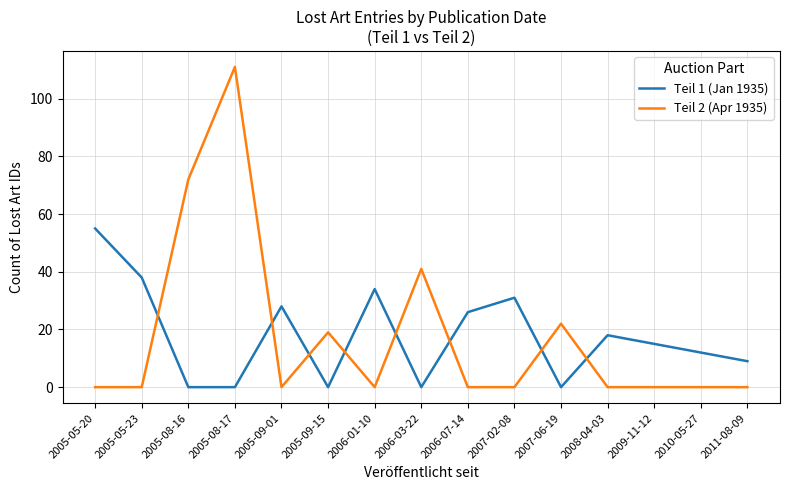

What is the total value across all series at 2005-05-20?

55